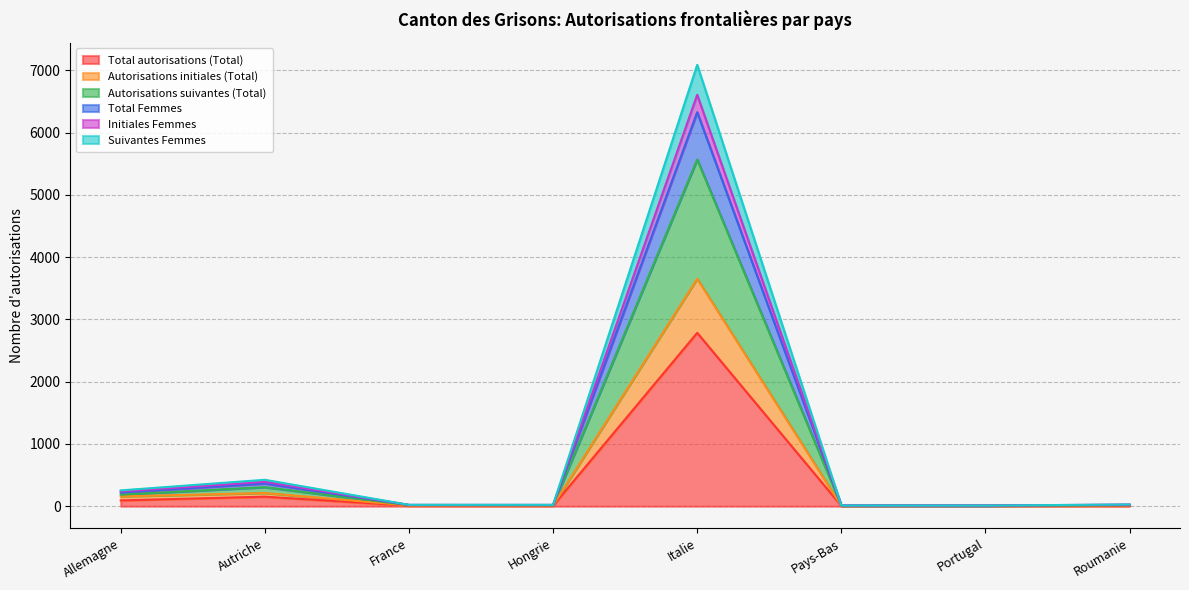

What is the total value across all series at Roumanie?

115